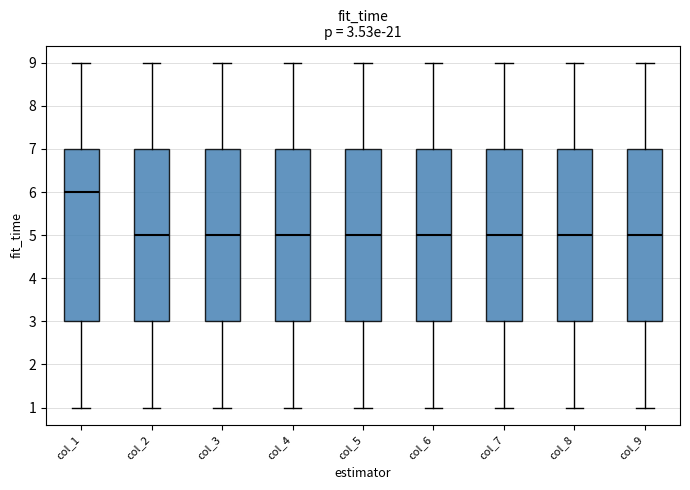

Which box's median line is the highest?

col_1